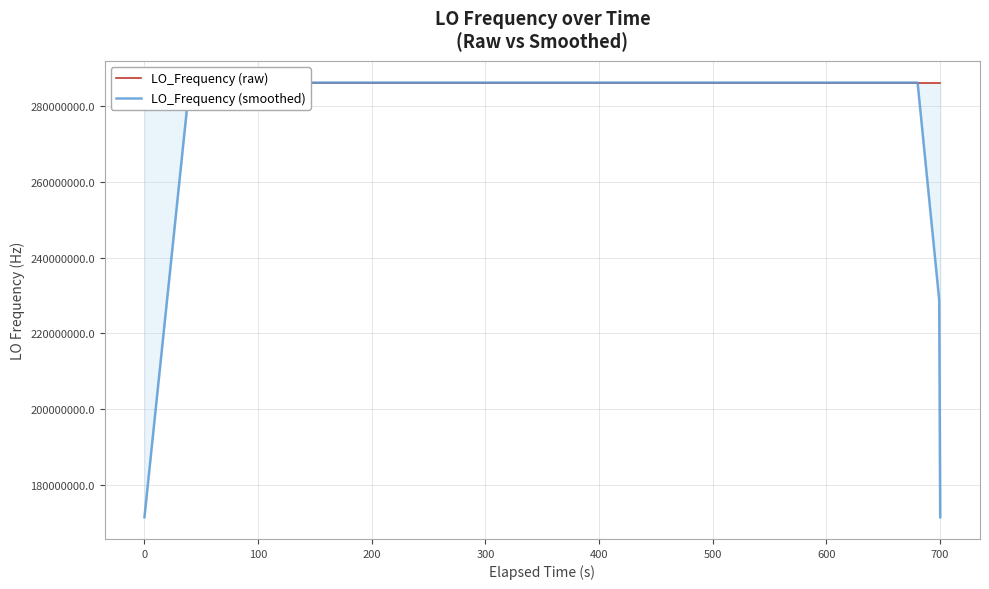

What is the minimum value shown in the chart?

171628199.2